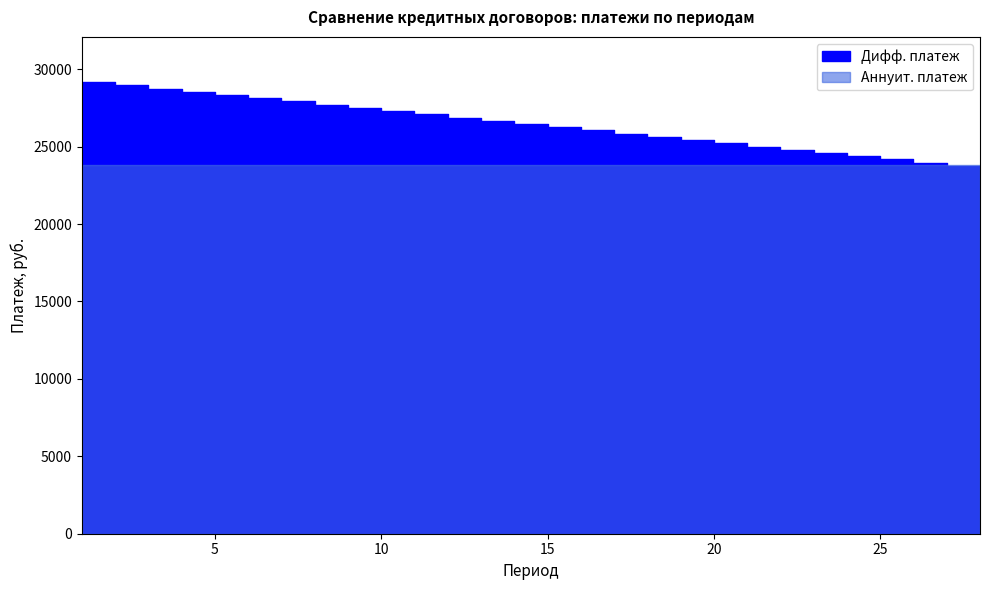

What is the difference between the second highest and minimum values?

5416.7